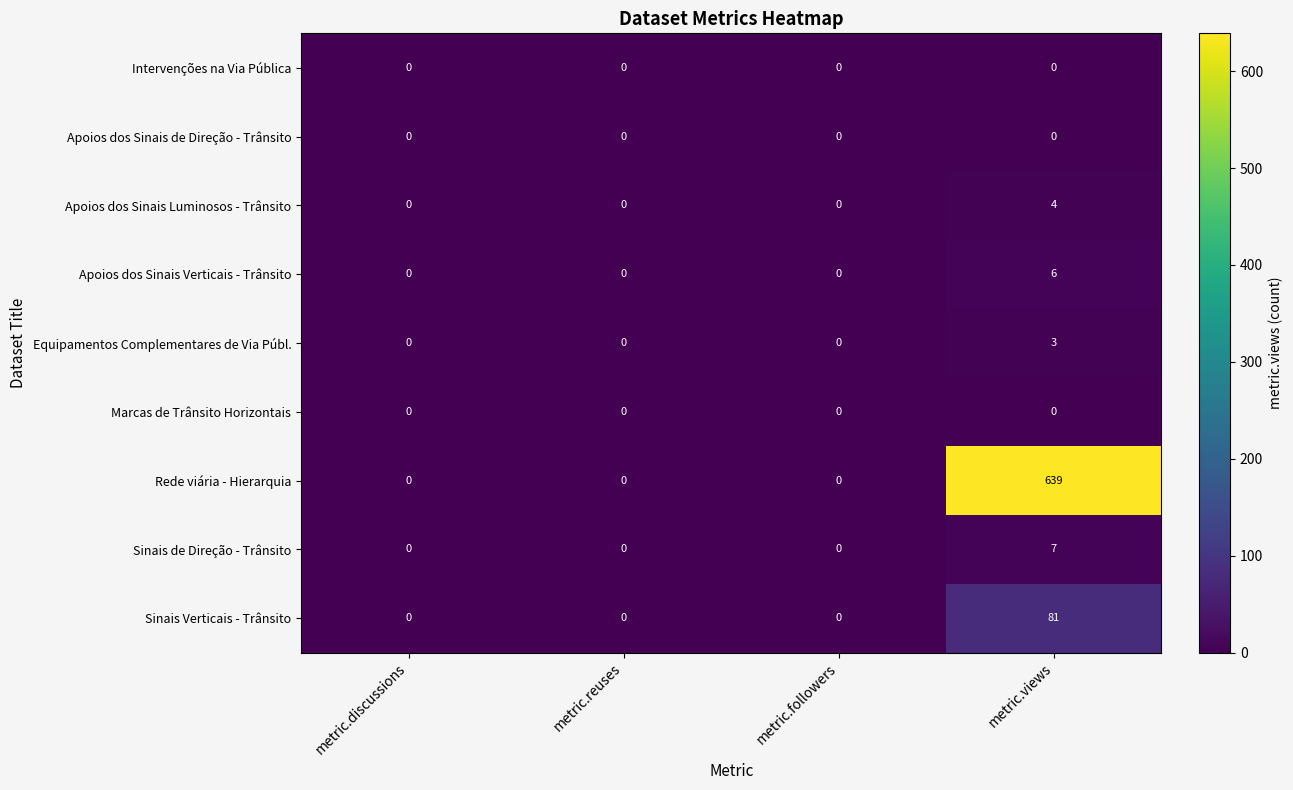

What is the maximum value shown in the chart?

639